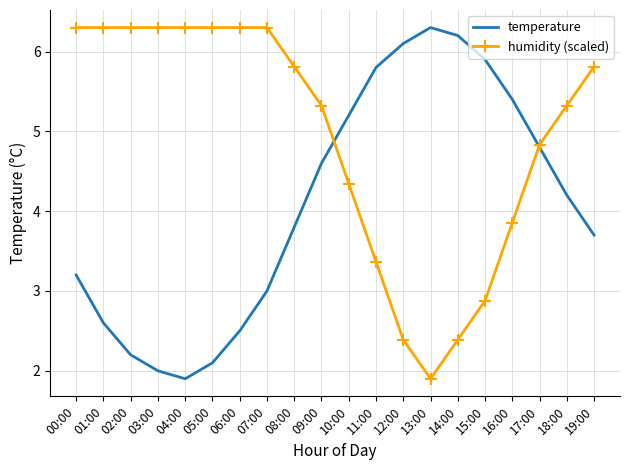

True or false: temperature has a value of 3.4 at 05:00.

False